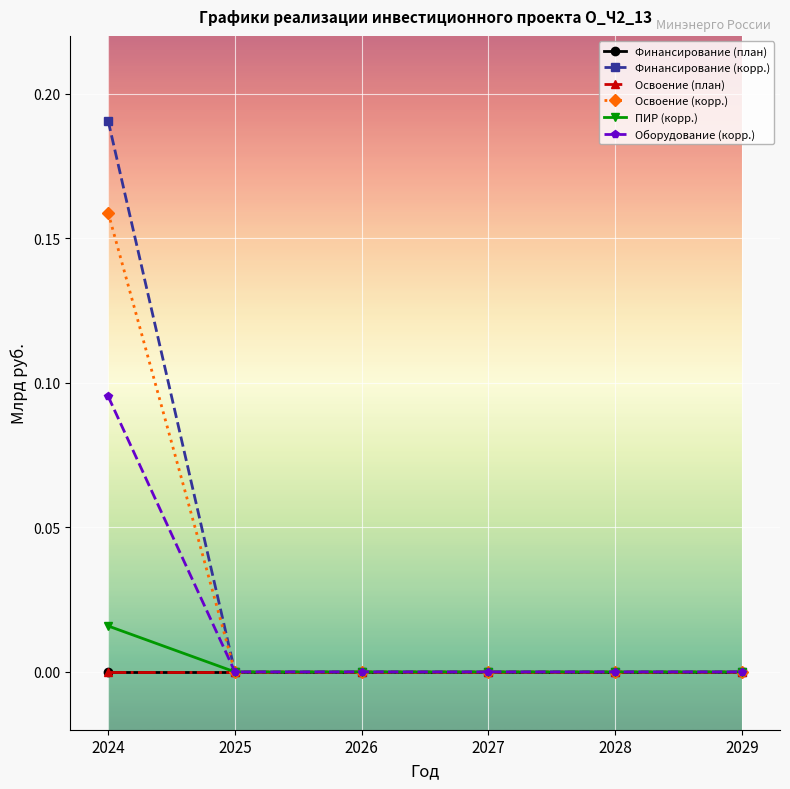

Is this an area chart (filled region under the line)?

No